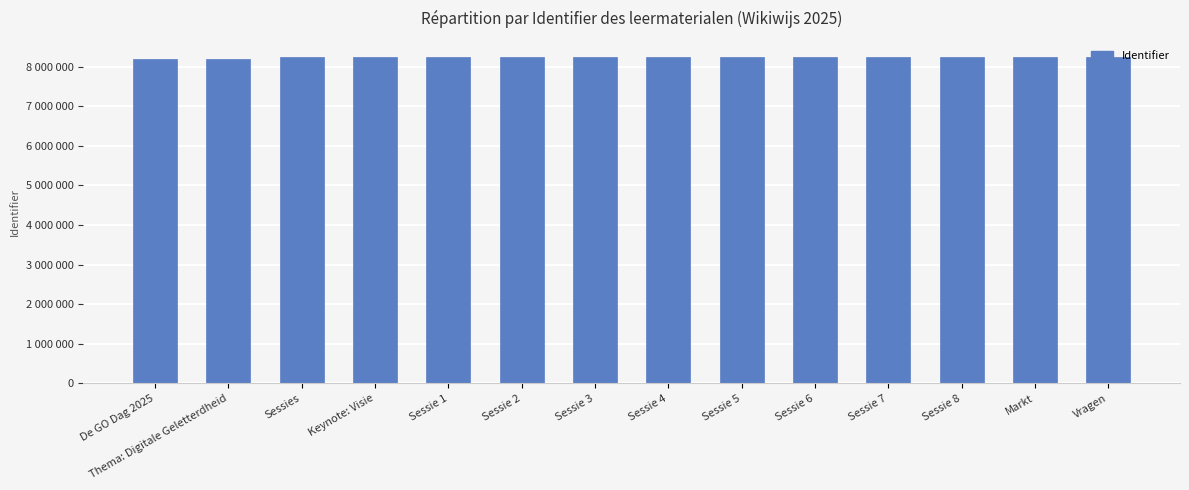

Where is the data nearest to the value 8214160?

Sessies